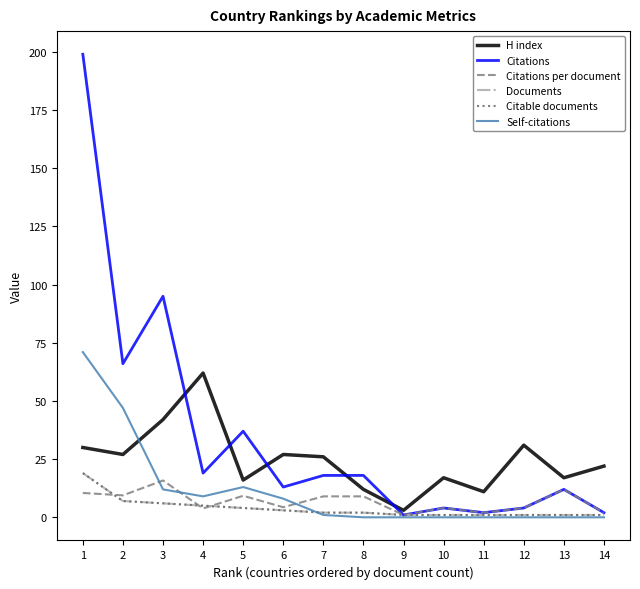

Is this an area chart (filled region under the line)?

No